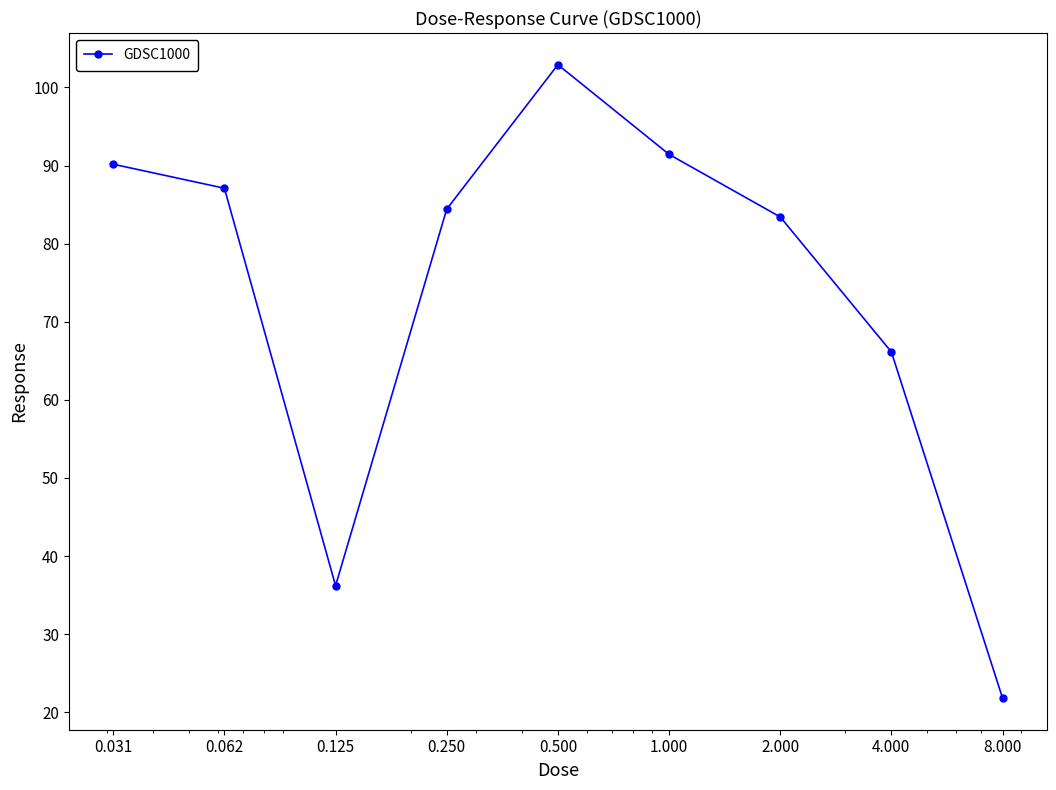

Reading left to right, what are all the values shown in this chart?

90.2	87.1	36.2	84.4	102.9	91.4	83.4	66.1	21.8